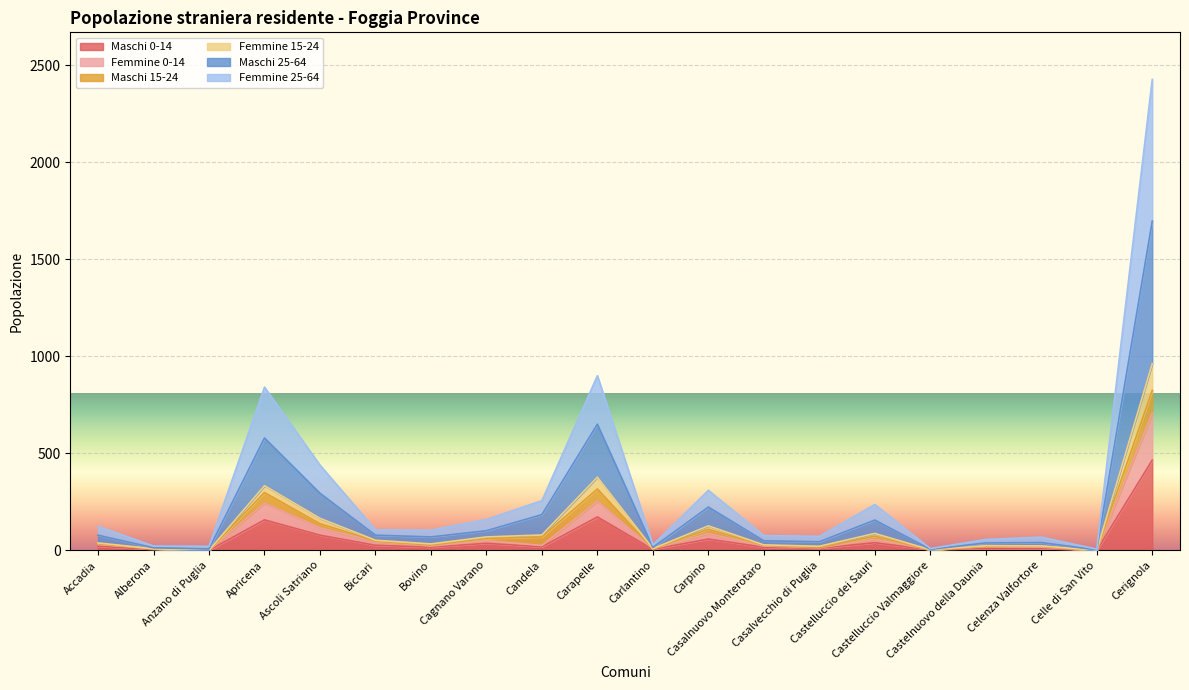

Is it true that Femmine 15-24 equals 21 at Casalvecchio di Puglia?

True